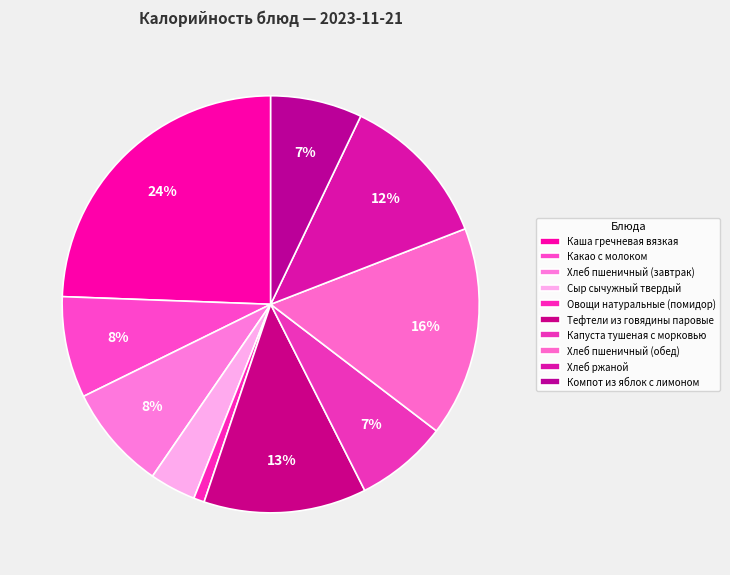

Combined, do Тефтели из говядины паровые and Компот из яблок с лимоном account for over 50%?

No